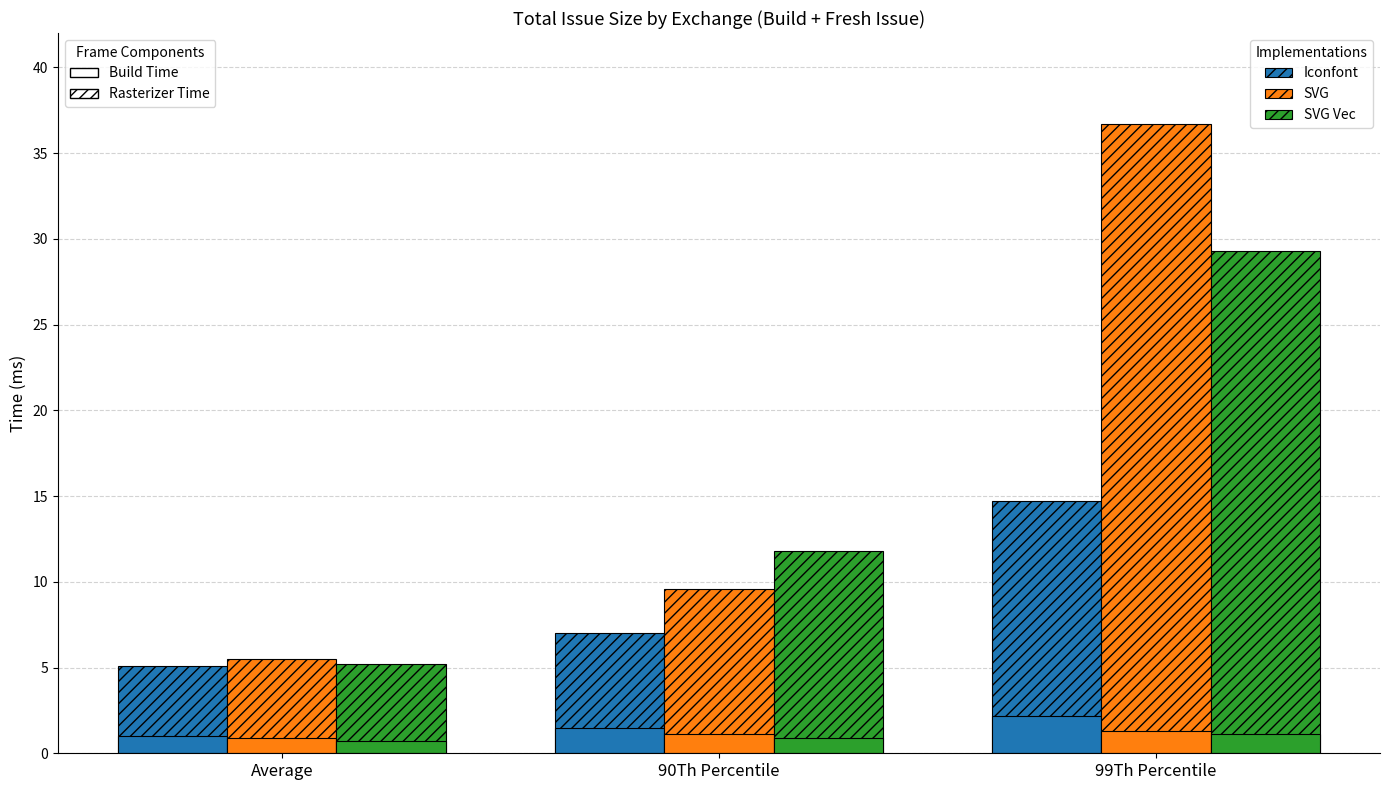

List the labels in order of SVG Vec value, smallest first.

Average, 90Th Percentile, 99Th Percentile